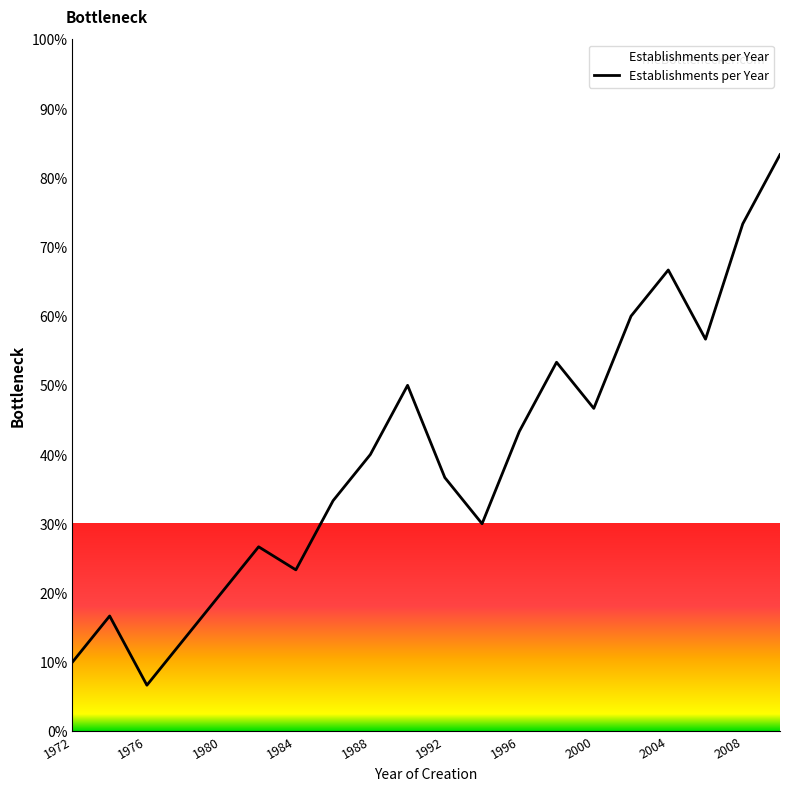

What is the greatest value displayed?

83.3